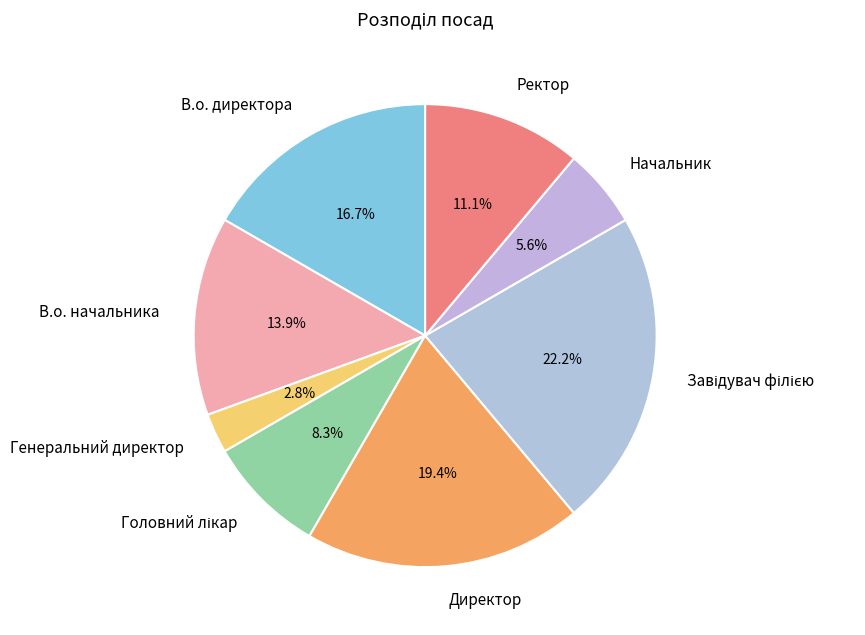

Between Генеральний директор and Директор, which is larger?

Директор